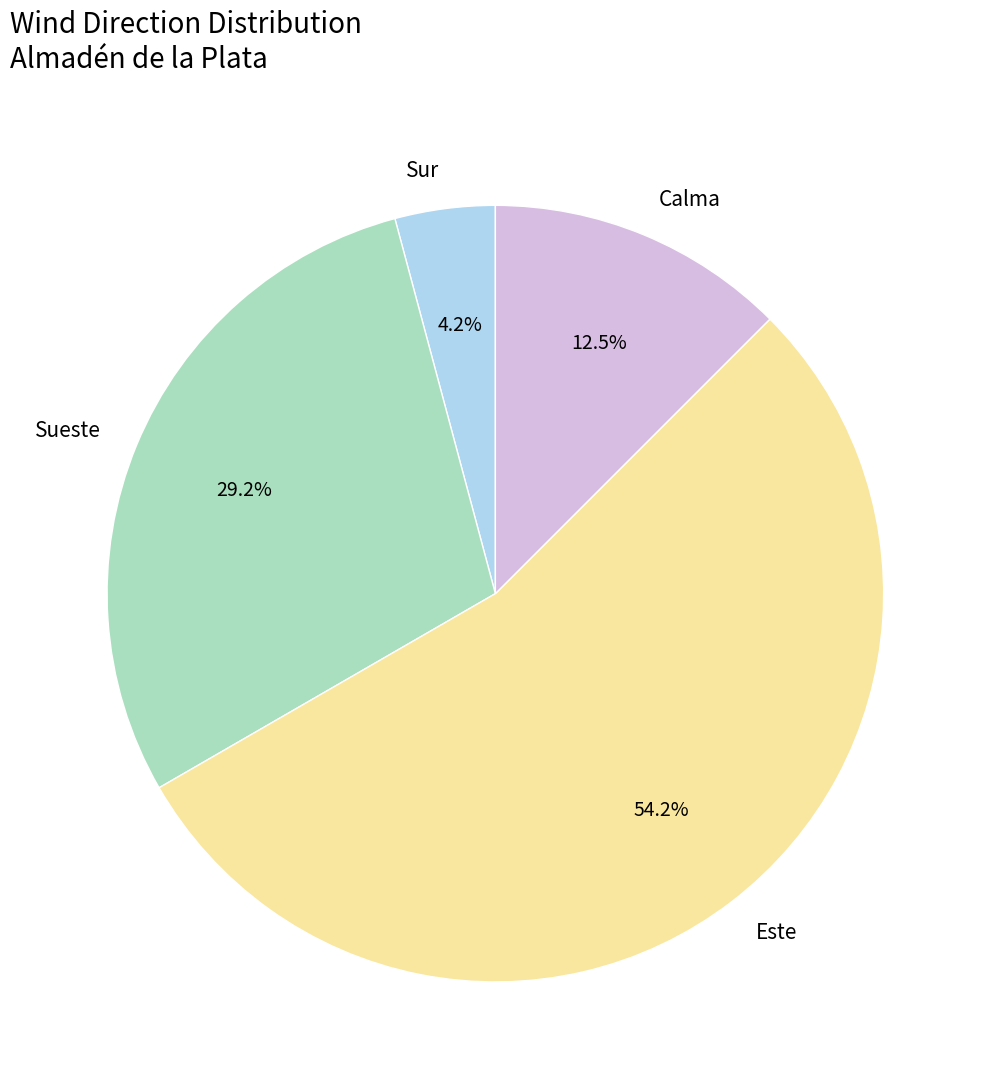

Approximately how many times larger is the value at Este compared to Sueste?

1.9